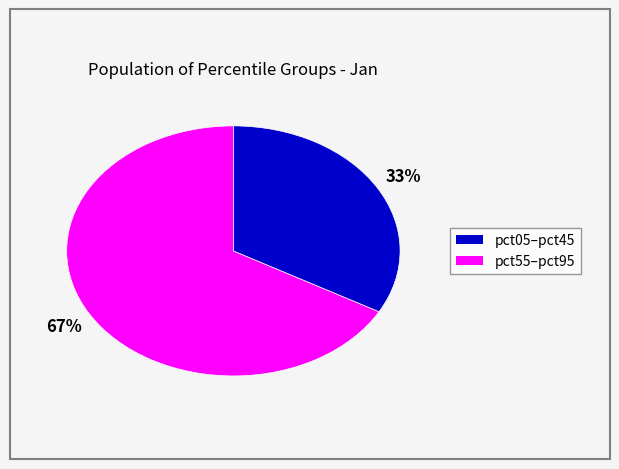

To the nearest percent, what is the difference between the largest and smallest slice percentages?

34%